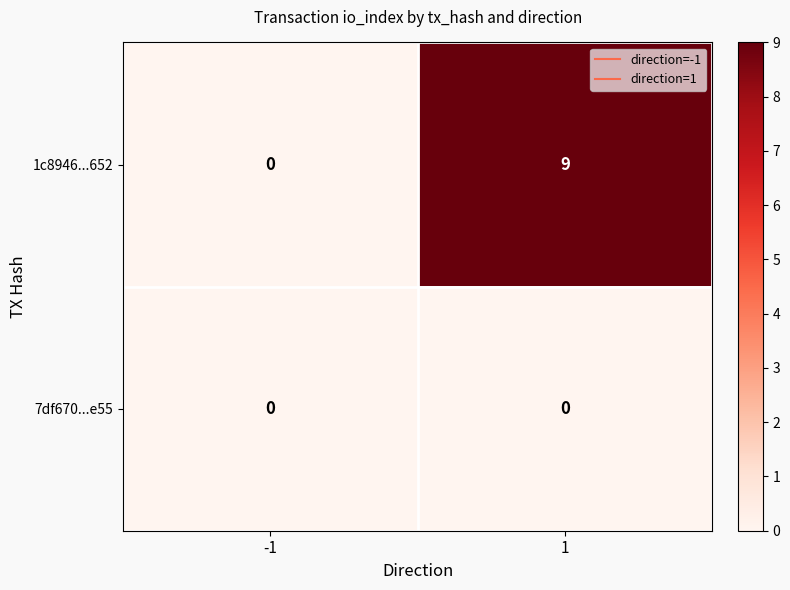

Reading right to left, transcribe all the data shown in this chart.

1c8946...652: 9	0
7df670...e55: 0	0